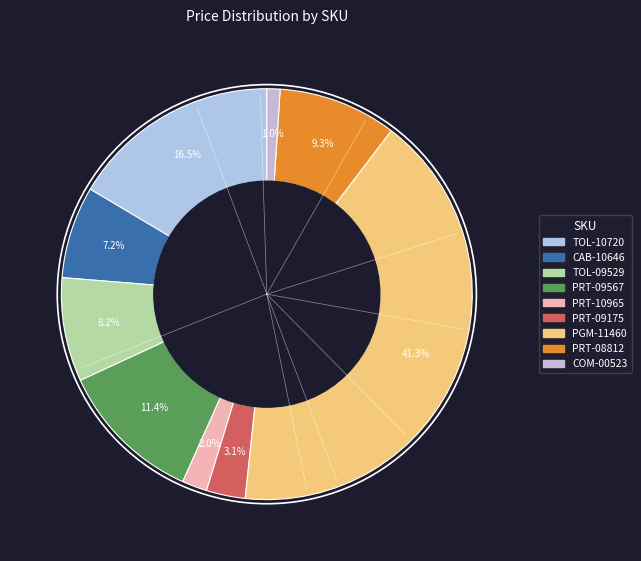

Is PRT-09175 the majority of the pie?

No